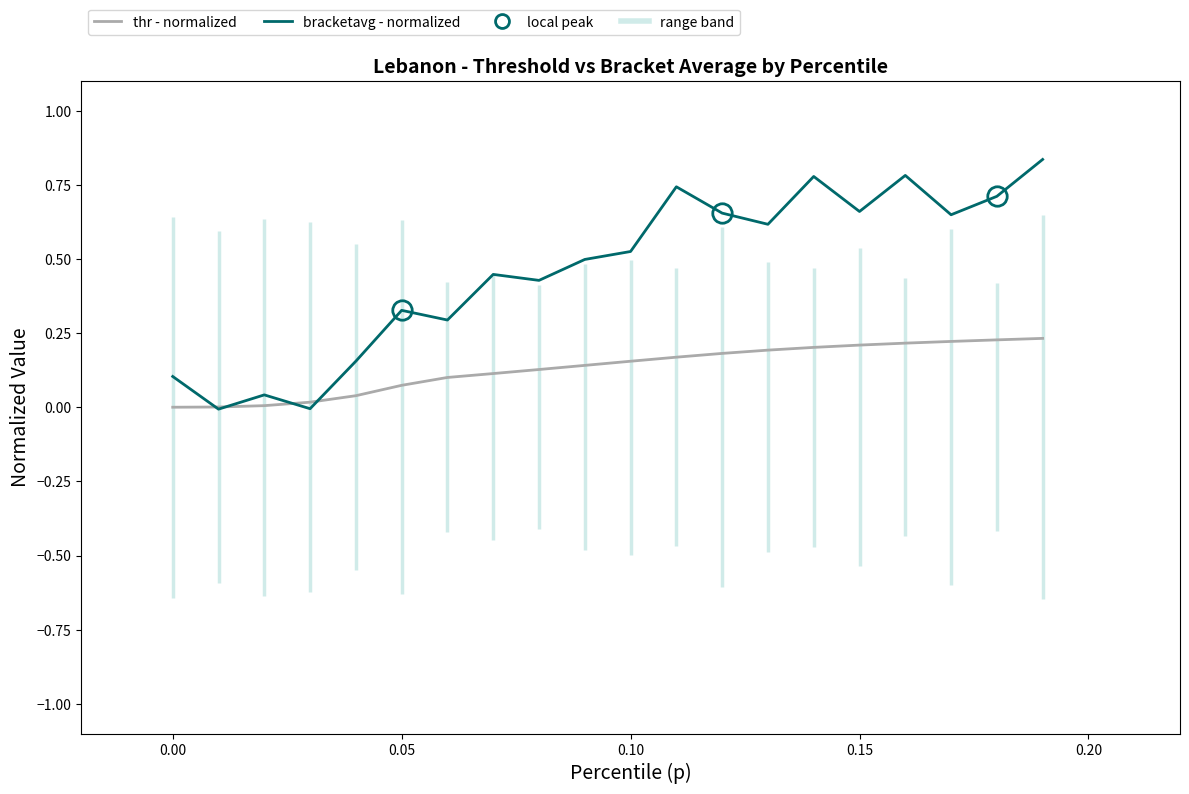

The bracketavg (normalized) series shows 0.2 at 0.05. True or false?

False